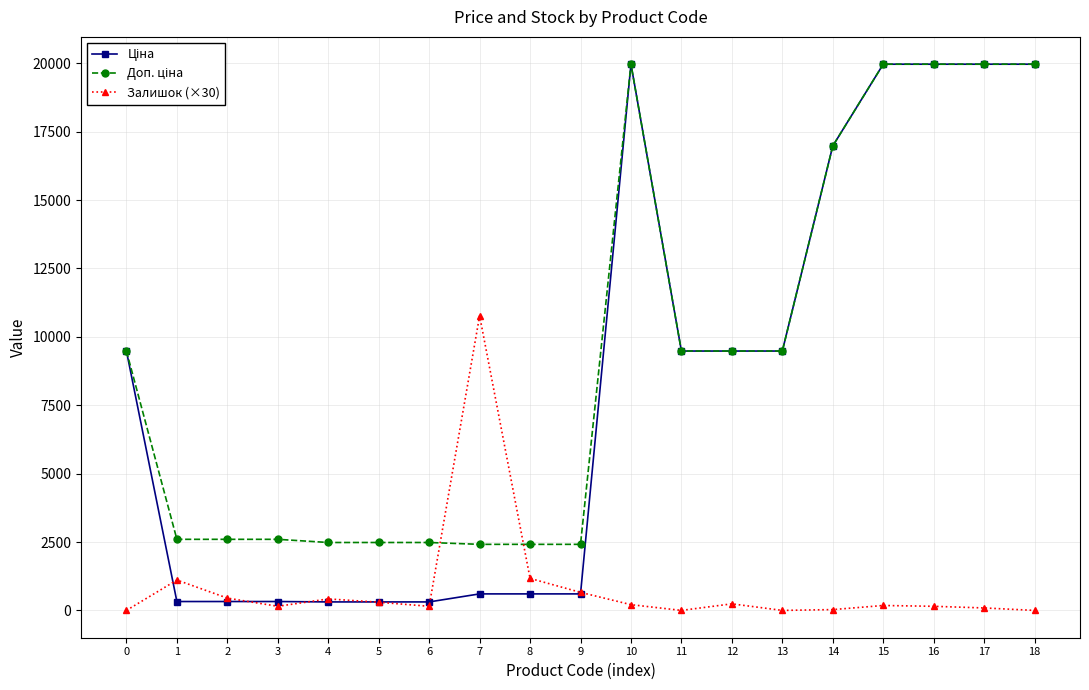

The value of Залишок (×30) at 7 is 10770.0. True or false?

True